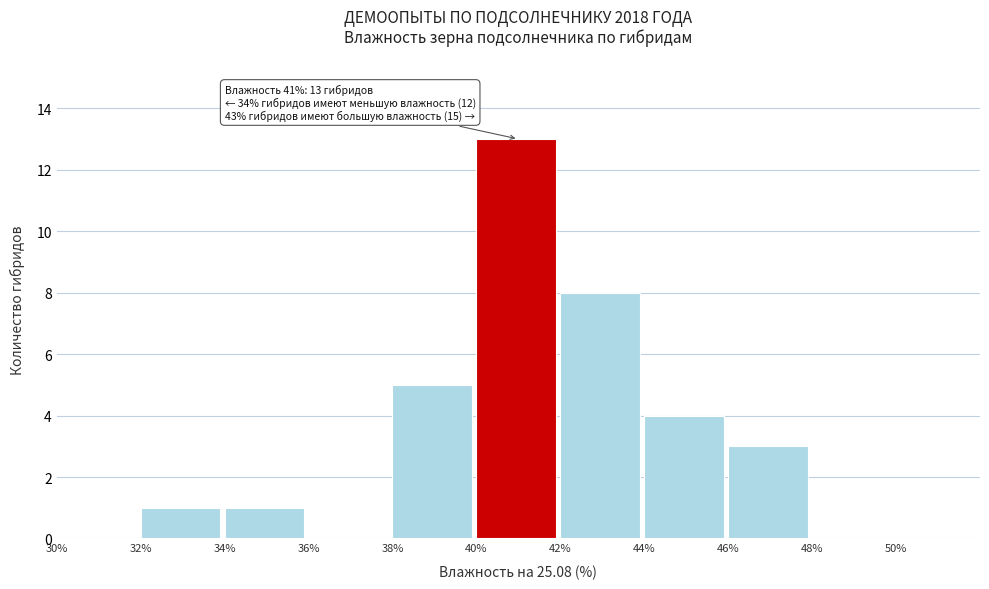

Which range on the x-axis has the tallest bar?

40% to 42%